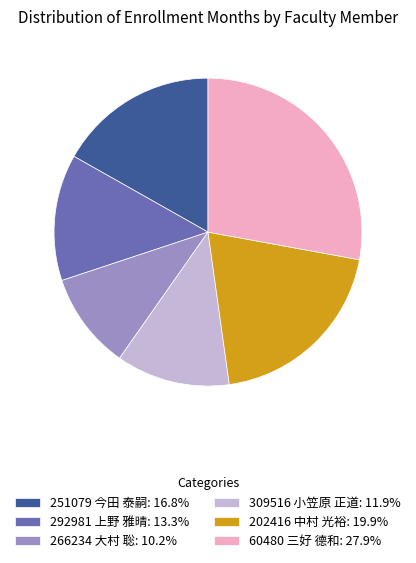

Do 309516 小笠原 正道: 11.9% and 292981 上野 雅晴: 13.3% together represent more than half of the pie?

No